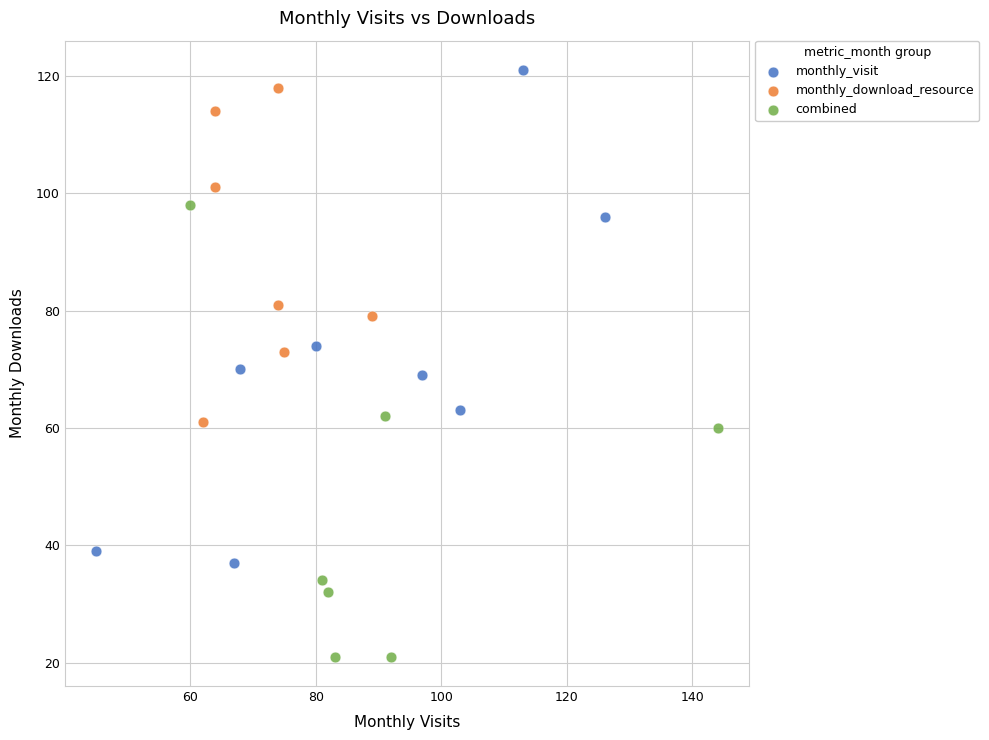

What are all the series names shown in the legend?

monthly_visit, monthly_download_resource, combined